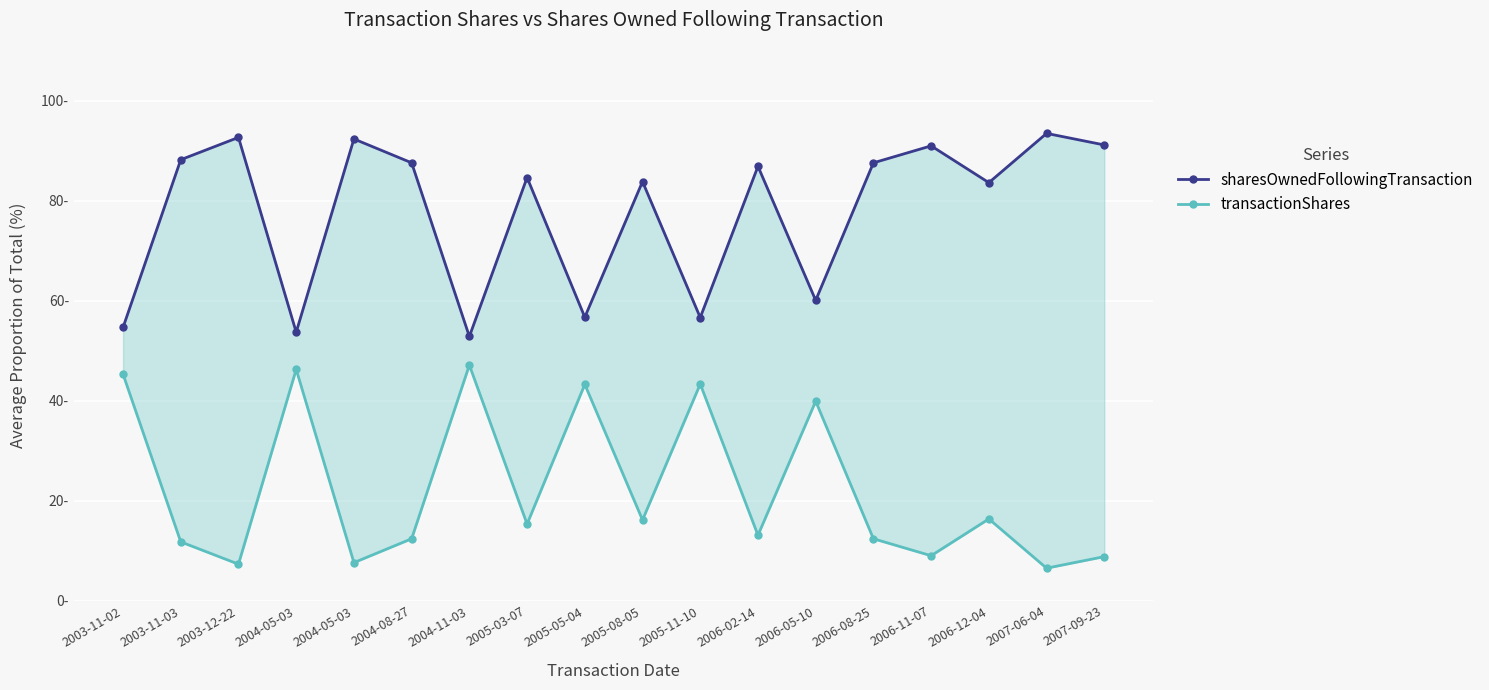

What is the maximum value for sharesOwnedFollowingTransaction?

93.5